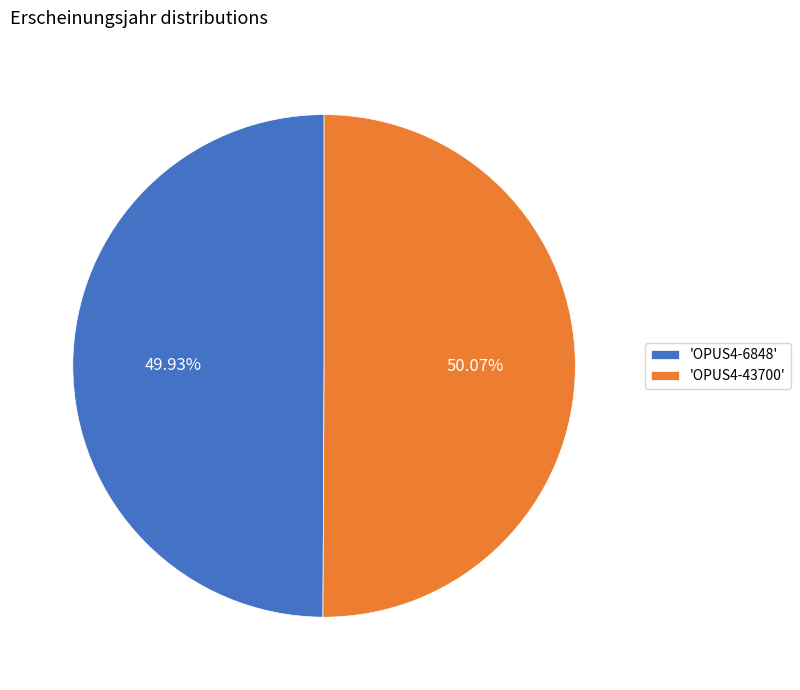

Approximately how many times larger is the value at 'OPUS4-43700' compared to 'OPUS4-6848'?

1.0